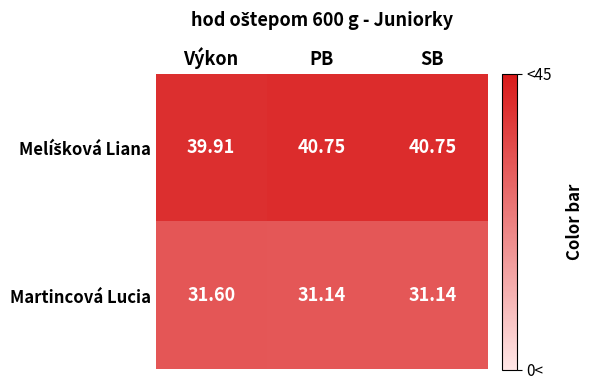

What is the total value across all series at Výkon?

71.5